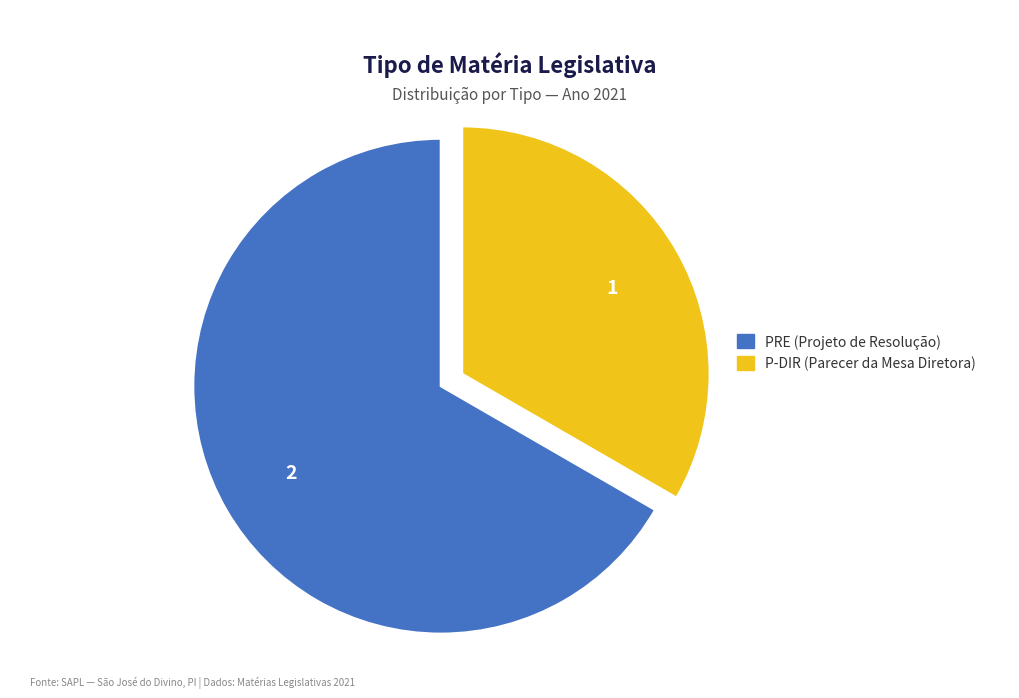

Which category has the biggest portion of the pie?

PRE (Projeto de Resolução)